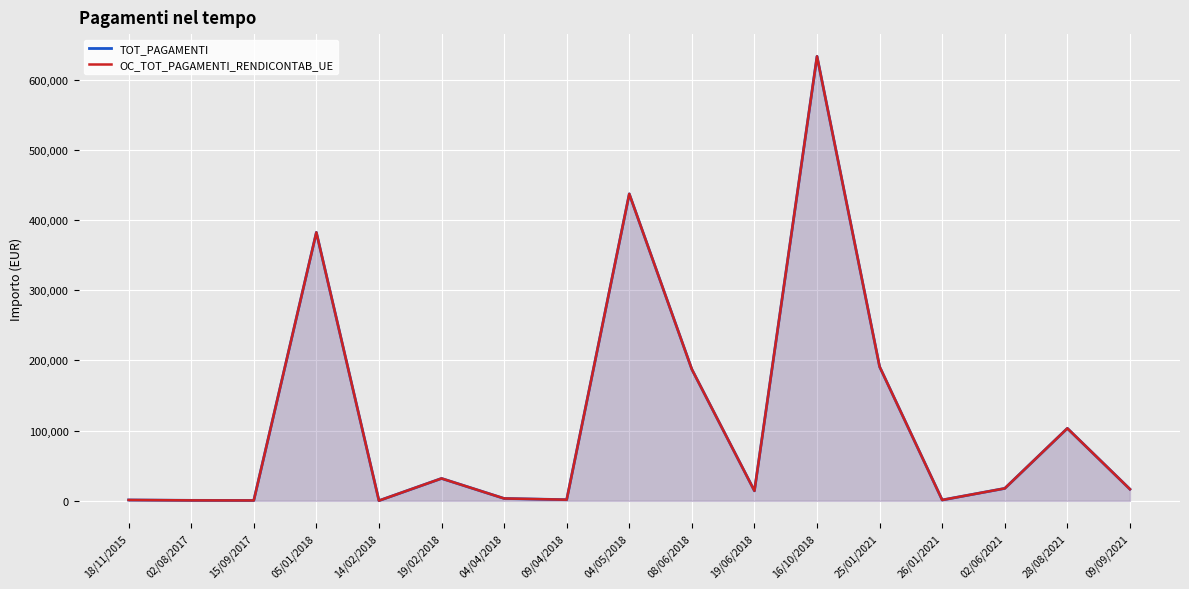

What position from the left is 04/04/2018?

7